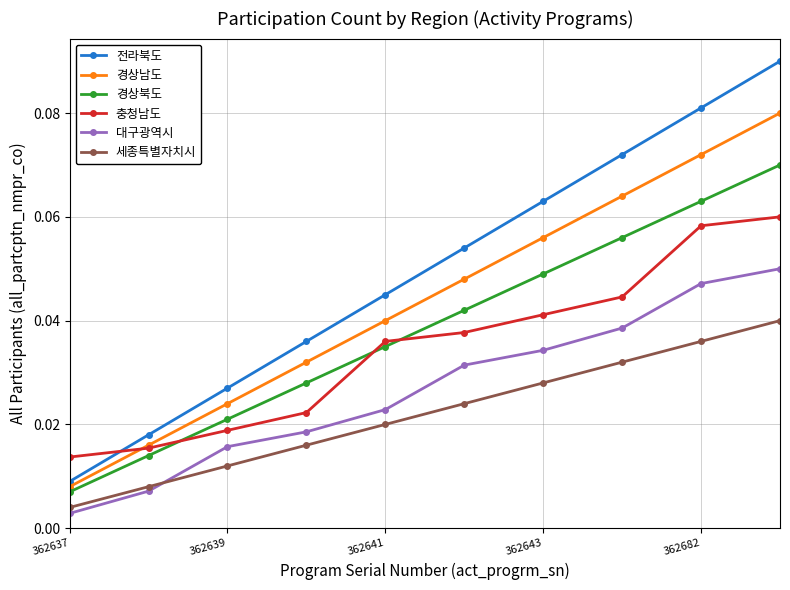

Which series has the largest total across all categories?

전라북도